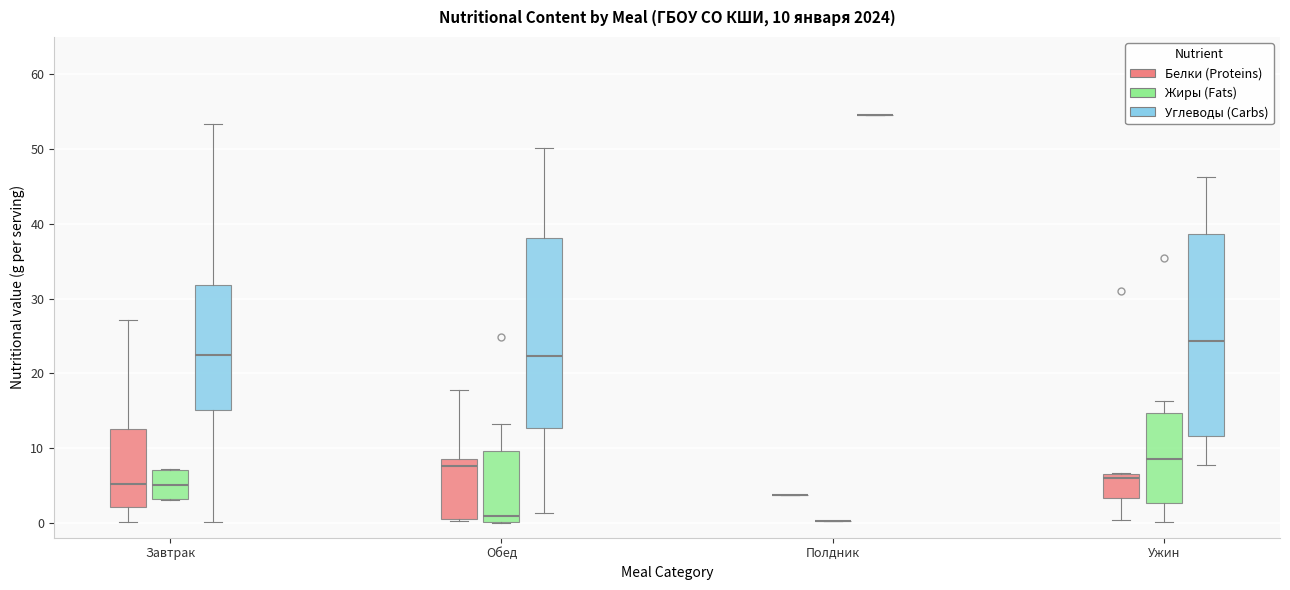

Which box is the tallest, from its lower edge to its upper edge?

Ужин (Углеводы (Carbs))